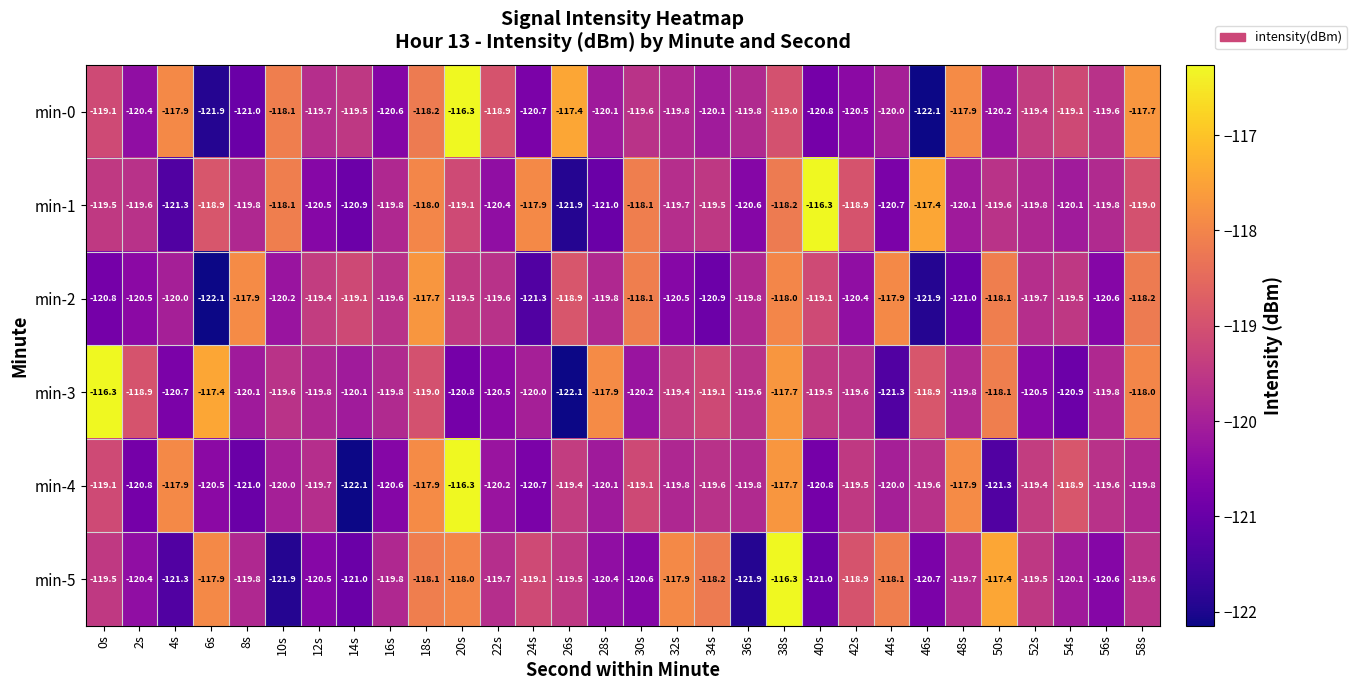

What is the difference between the maximum and second lowest values in the min-2 series?

4.2